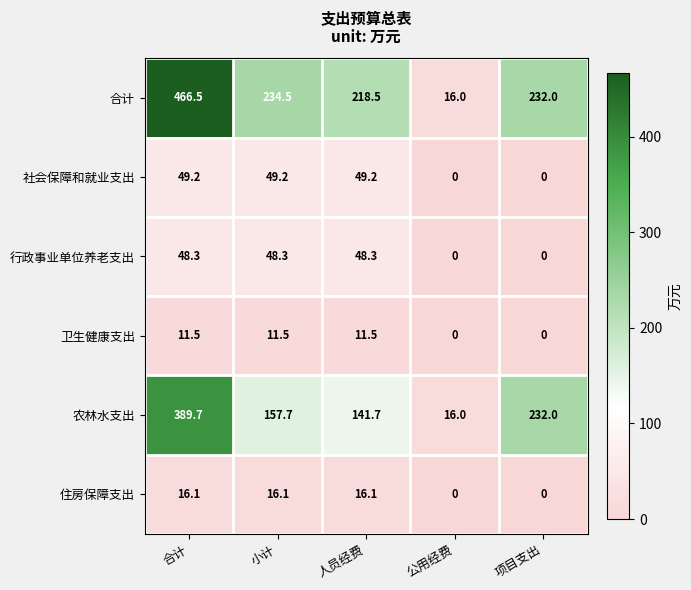

At which category does the chart reach its peak across all series?

合计